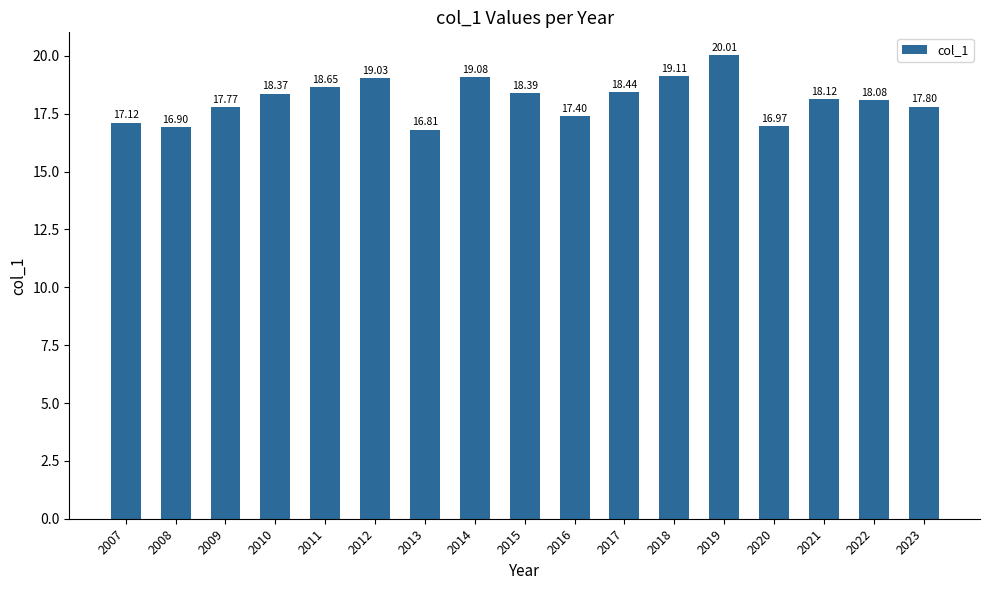

The value at 2015 is 18.4. True or false?

True